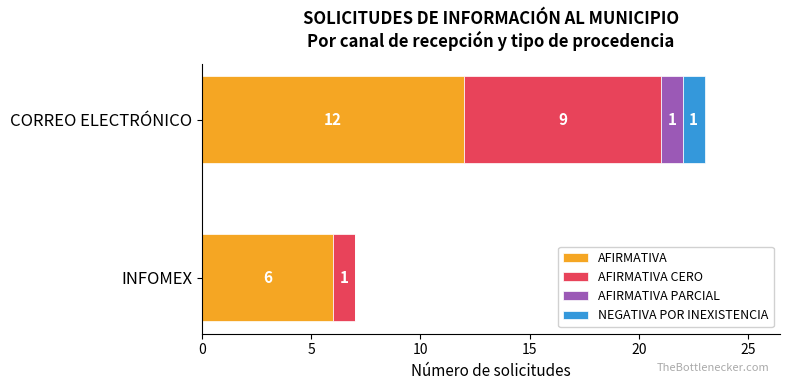

What is the total value across all series at CORREO ELECTRÓNICO?

23